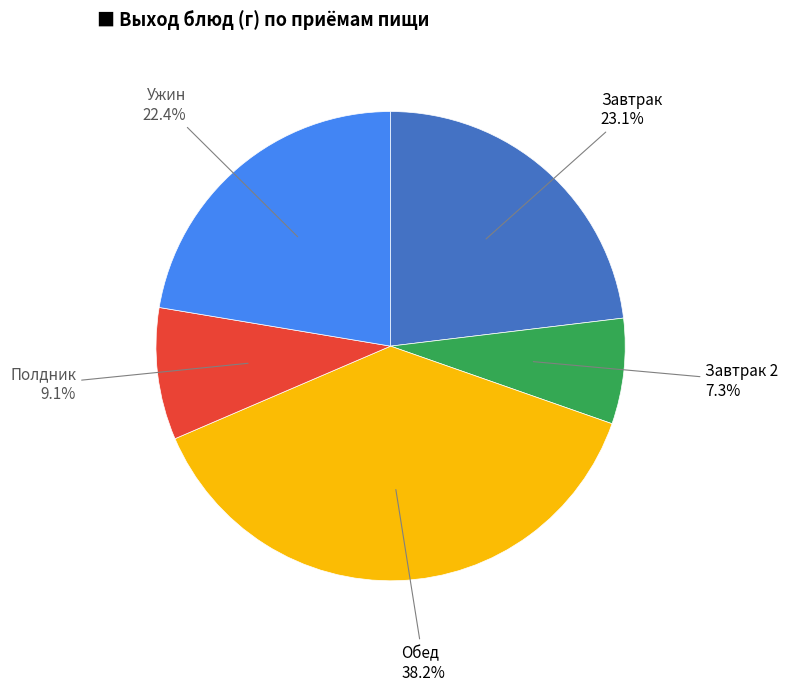

Does any single category account for the majority?

No